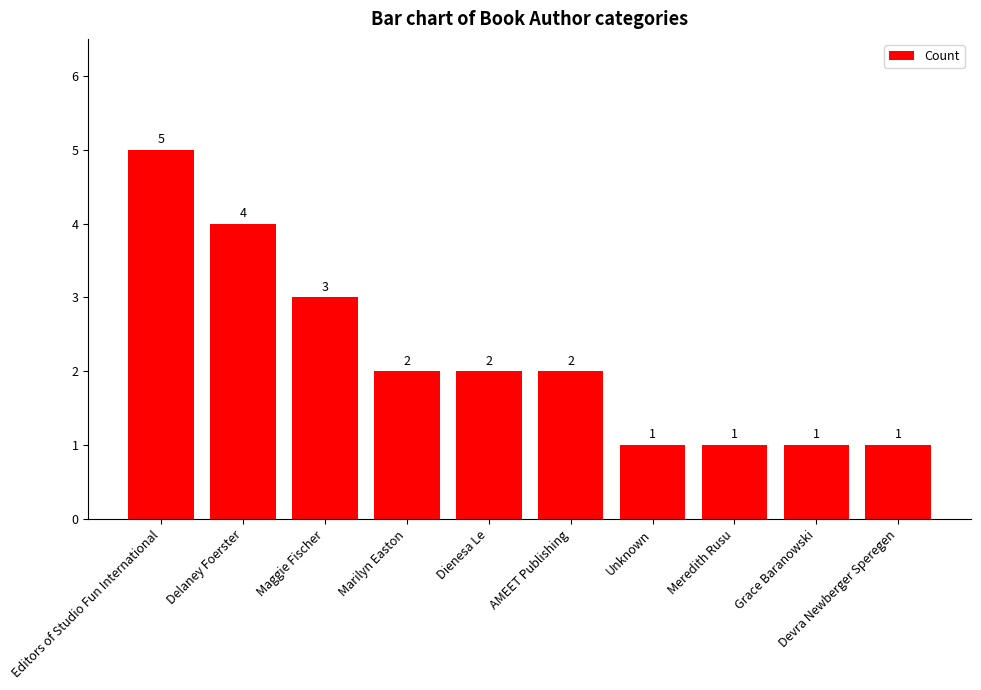

Reading left to right, what are all the values shown in this chart?

5	4	3	2	2	2	1	1	1	1